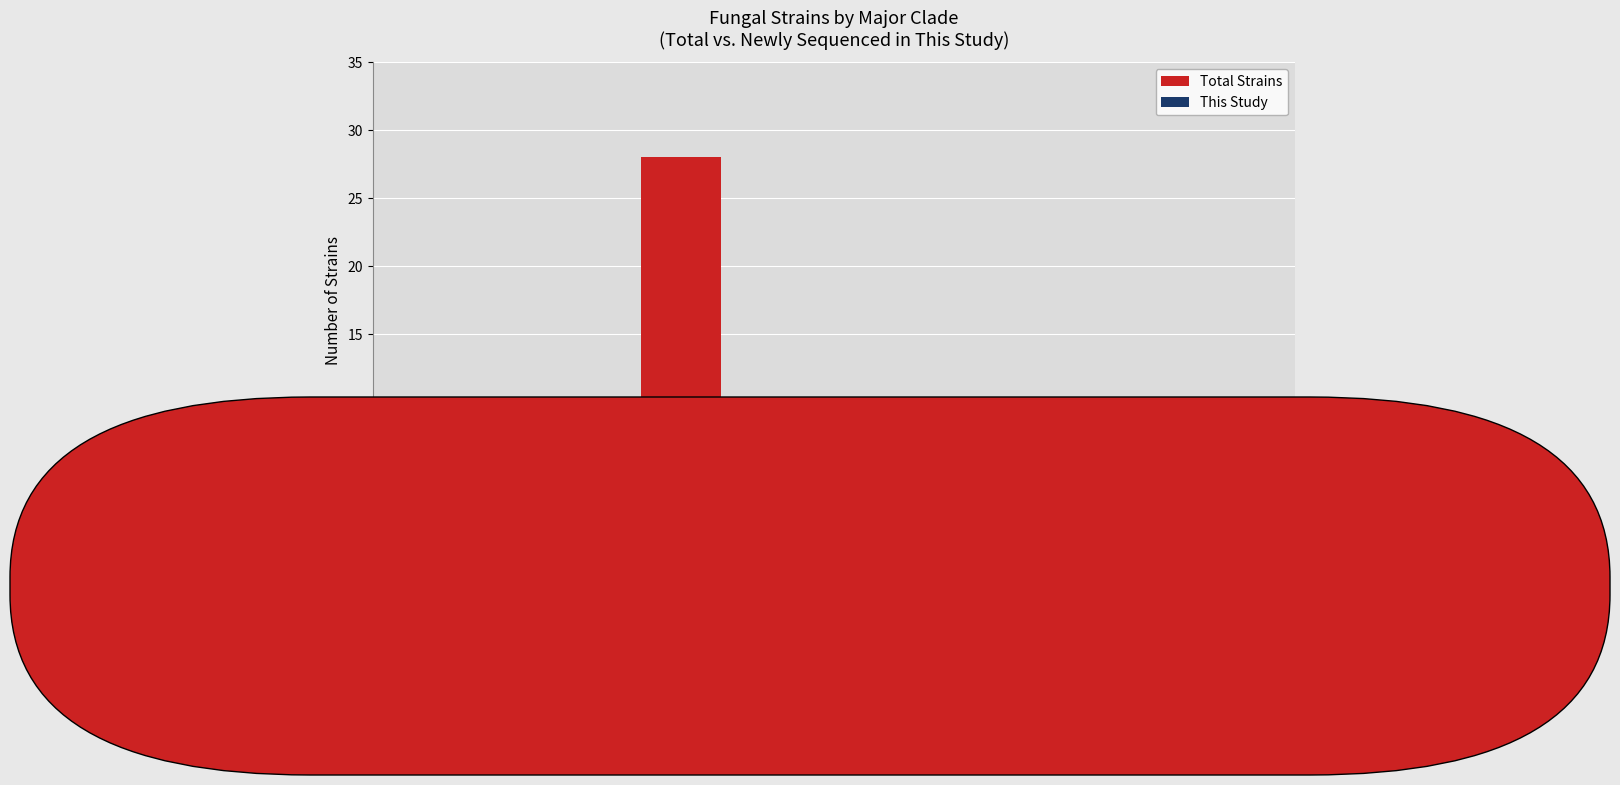

What is the sum of all This Study values?

4